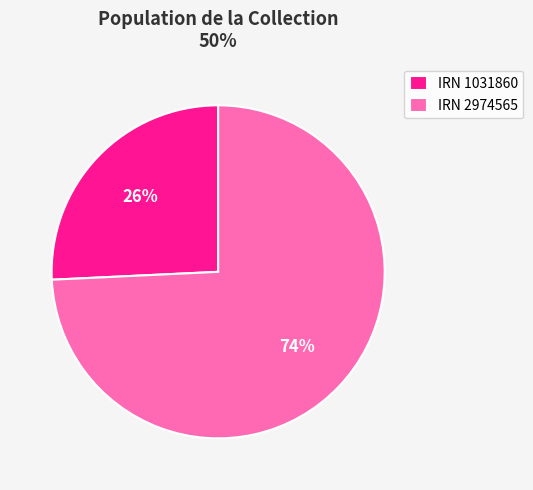

Do IRN 2974565 and IRN 1031860 together represent more than half of the pie?

Yes